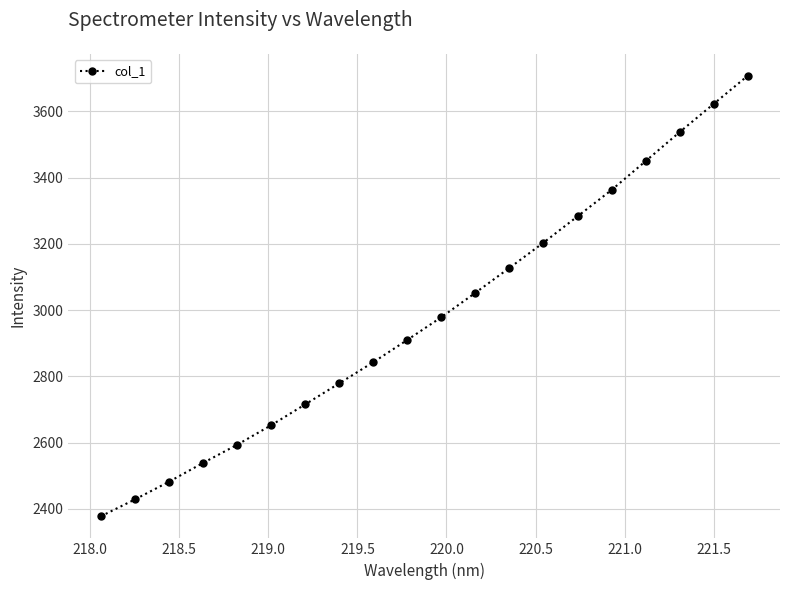

Reading left to right, list all the values displayed in this chart.

2377.2	2428.2	2481.5	2538.4	2593.1	2652.2	2715.1	2778.7	2842.5	2909.9	2978.4	3052.2	3127.2	3203.5	3282.9	3362.5	3449.5	3537.2	3622.3	3707.2